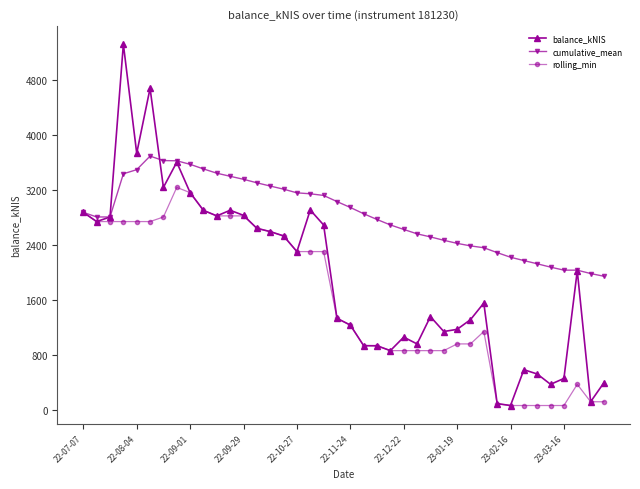

Which series has the largest total across all categories?

cumulative_mean